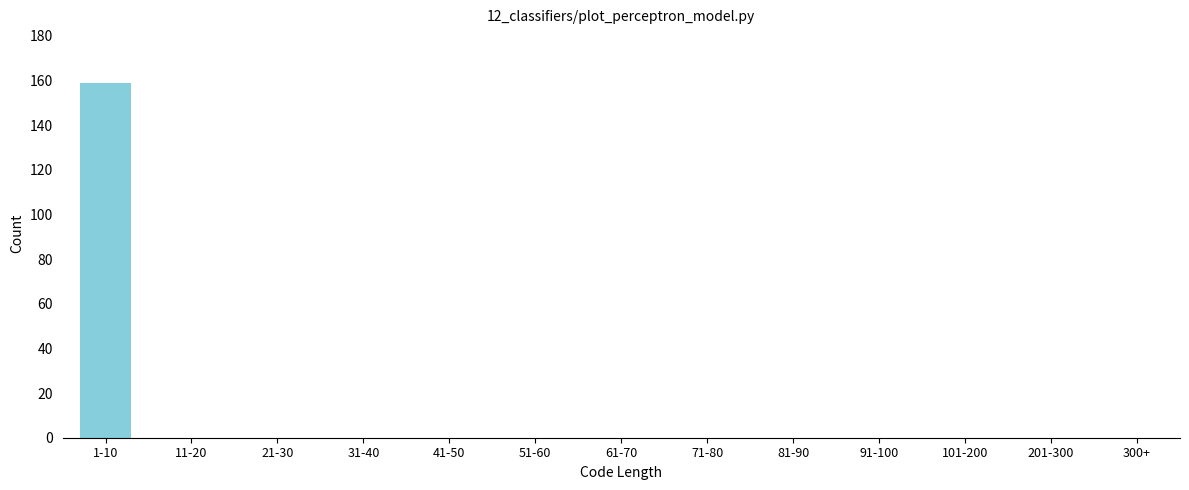

Reading left to right, what are all the values shown in this chart?

1-10=159	11-20=0	21-30=0	31-40=0	41-50=0	51-60=0	61-70=0	71-80=0	81-90=0	91-100=0	101-200=0	201-300=0	300+=0